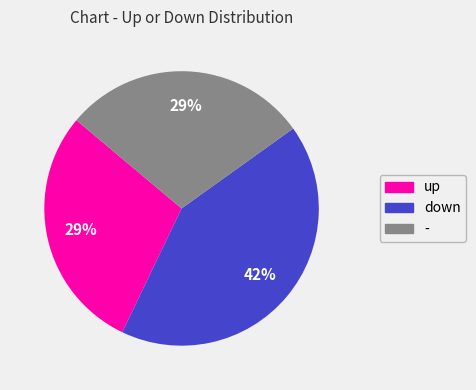

True or false: down accounts for 42% of the total.

True